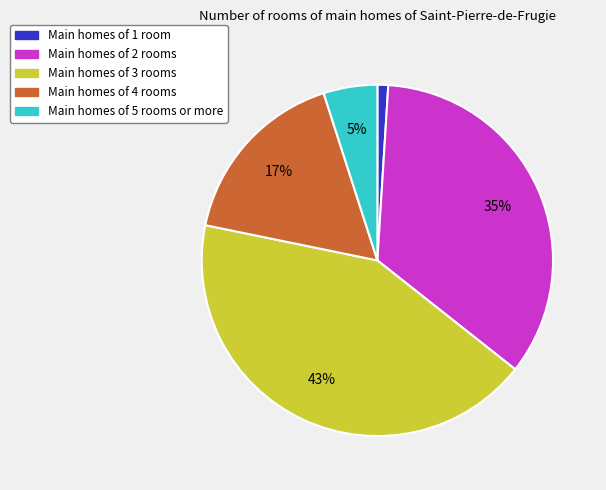

Does any single category account for the majority?

No